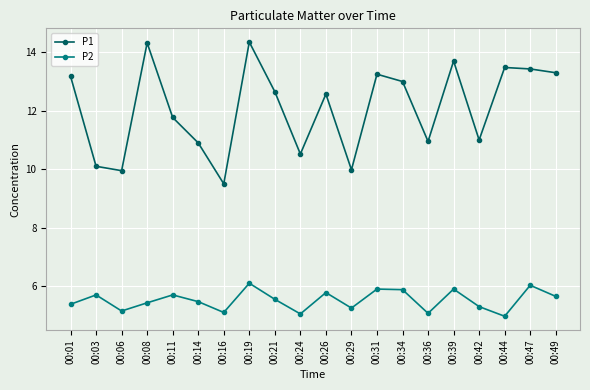

Is it true that P1 equals 10.0 at 00:29?

True